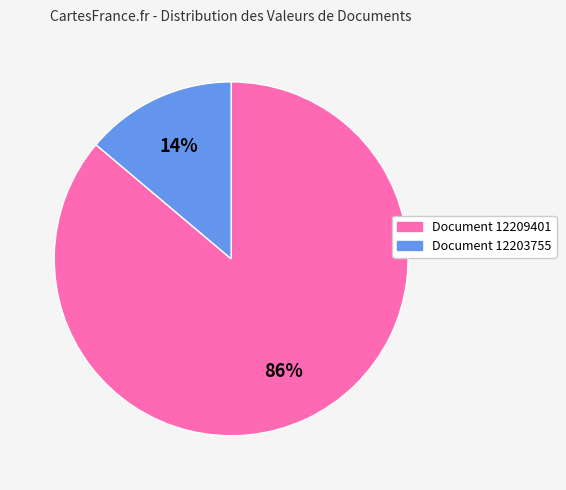

To the nearest percent, what is the difference between the largest and smallest slice percentages?

72%